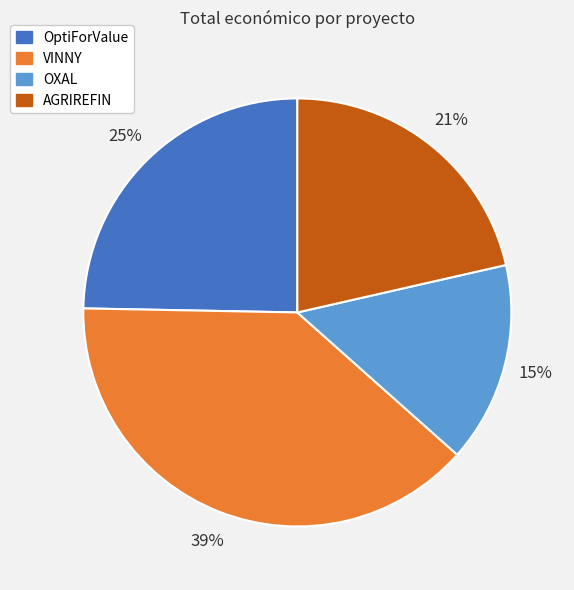

Does OXAL represent more than half of the total?

No